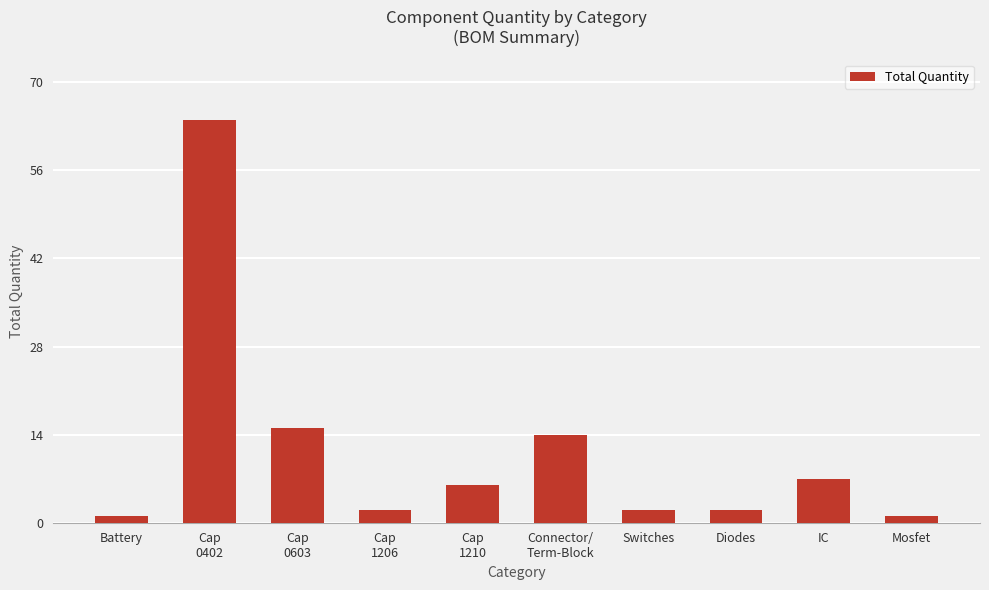

What is the change in value from Switches to IC?

+5